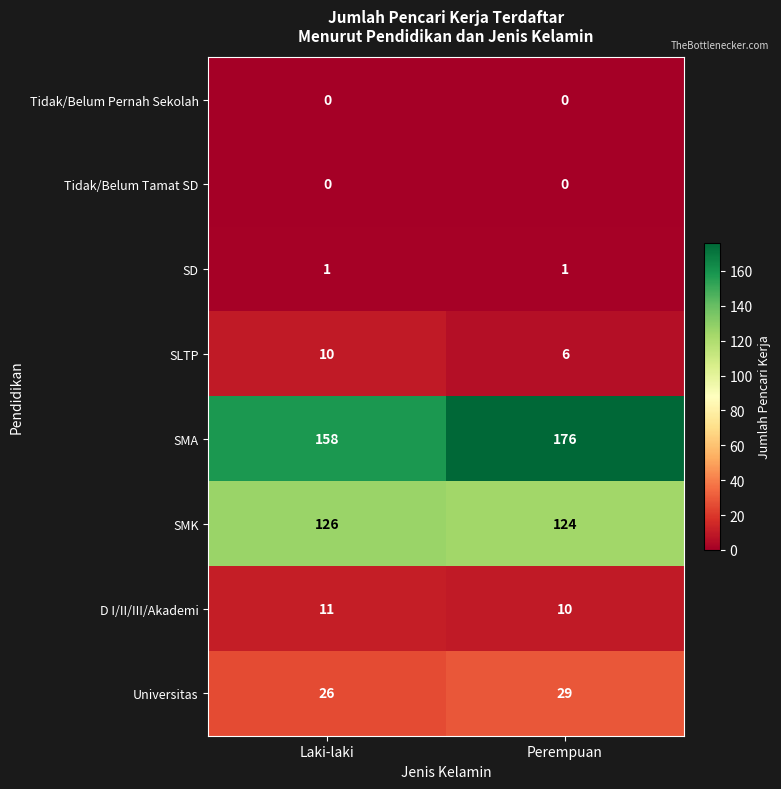

How many categories are shown in the chart?

2